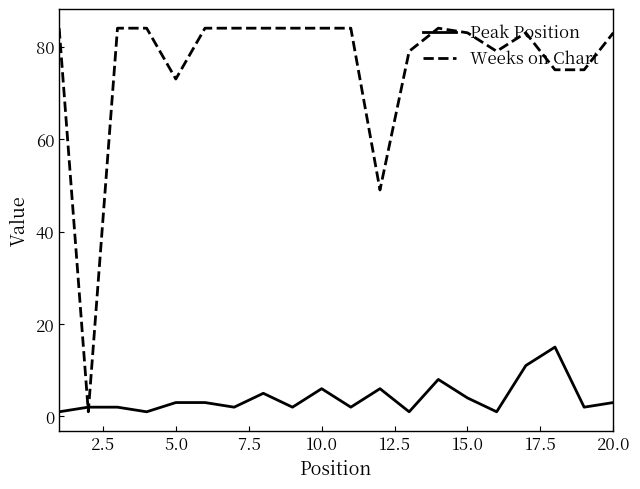

Which series has the largest range (max minus min)?

Weeks on Chart